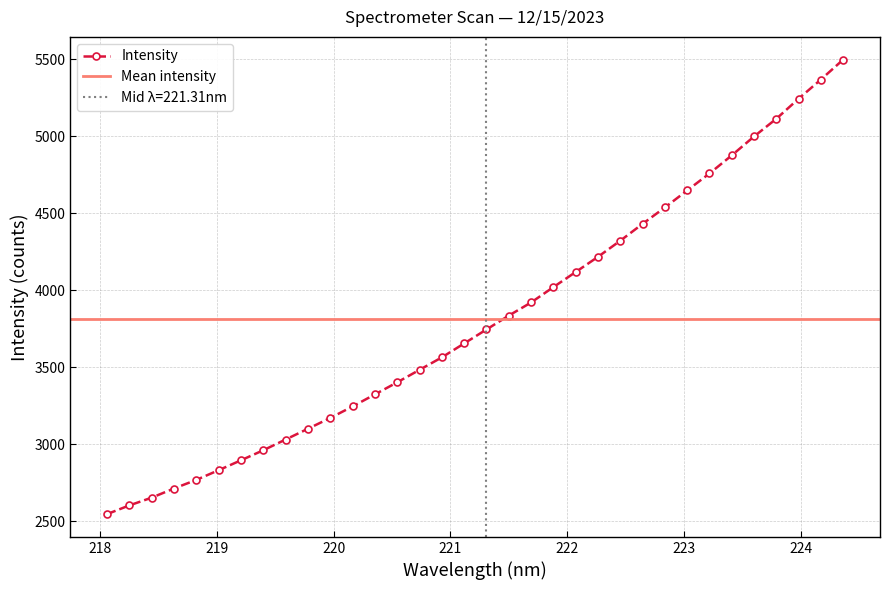

True or false: the data has more than 1 interior local peaks.

False